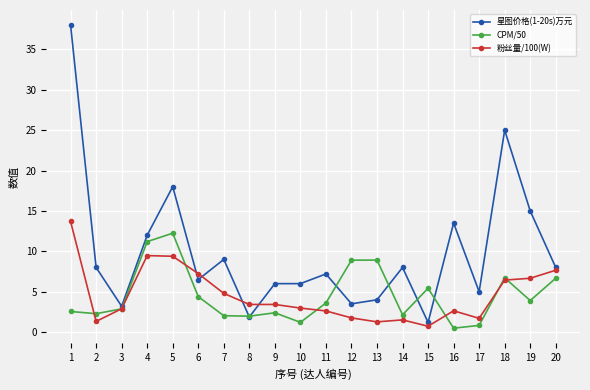

At which category is the sum across all series the highest?

1